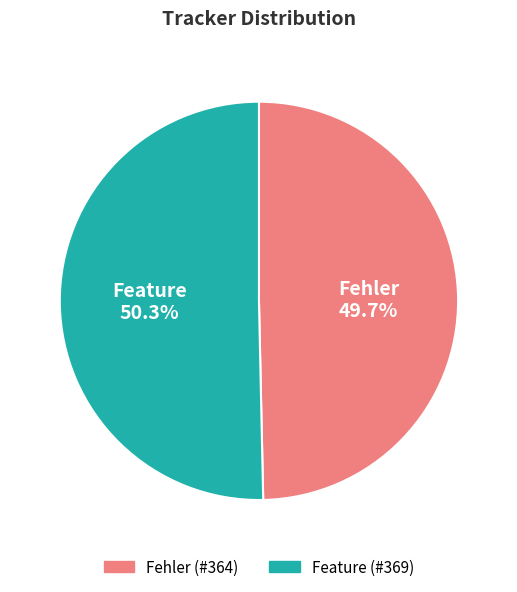

How many segments does this pie chart have?

2